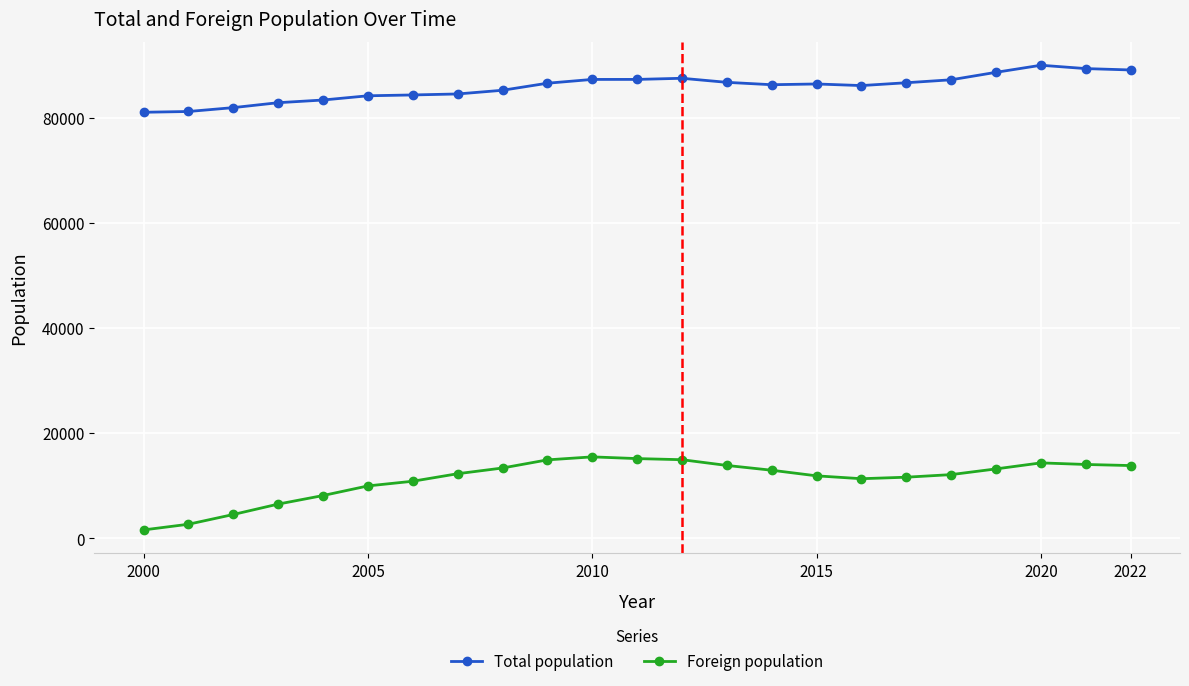

What is the highest value of the Foreign population series?

15498